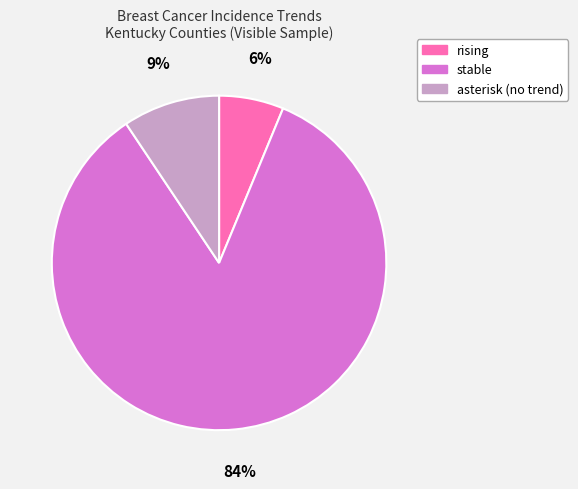

To the nearest percent, what is the average slice percentage?

33%